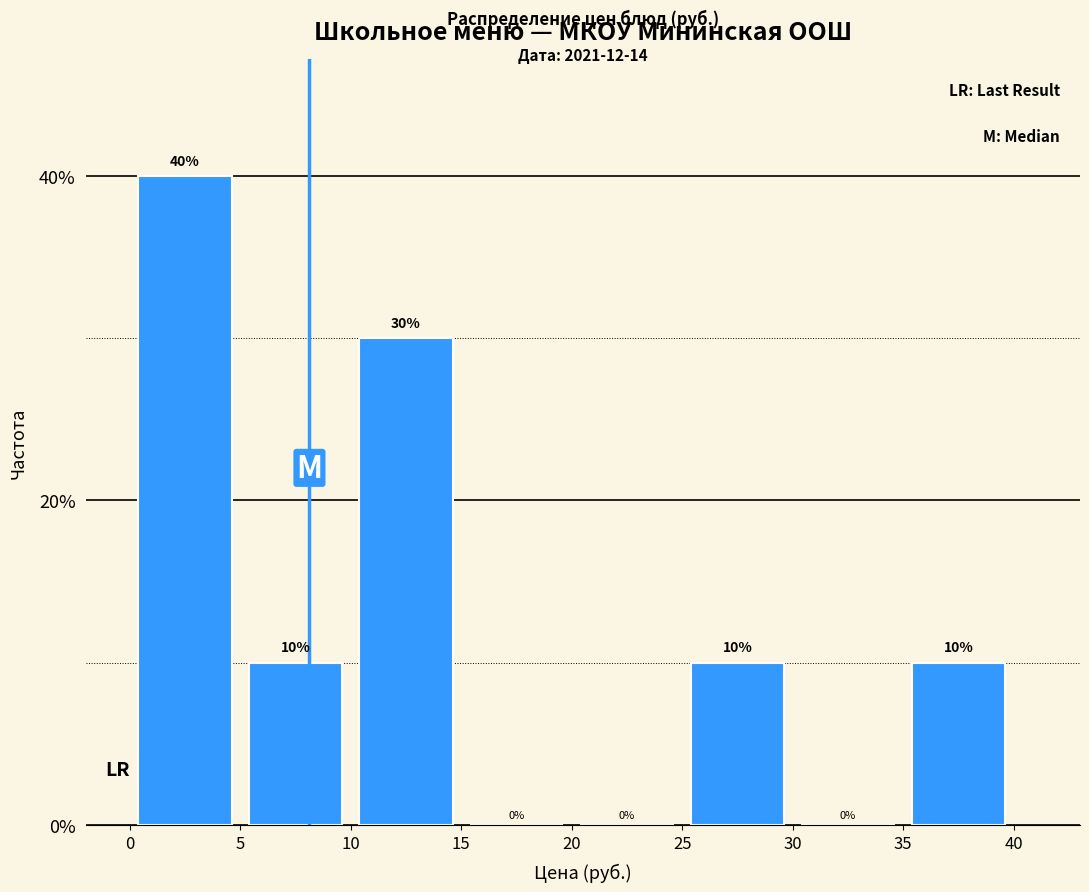

Reading left to right, list every bar in this chart as the range it spans on the x-axis followed by its height.

0 to 5: 40
5 to 10: 10
10 to 15: 30
15 to 20: 0
20 to 25: 0
25 to 30: 10
30 to 35: 0
35 to 40: 10